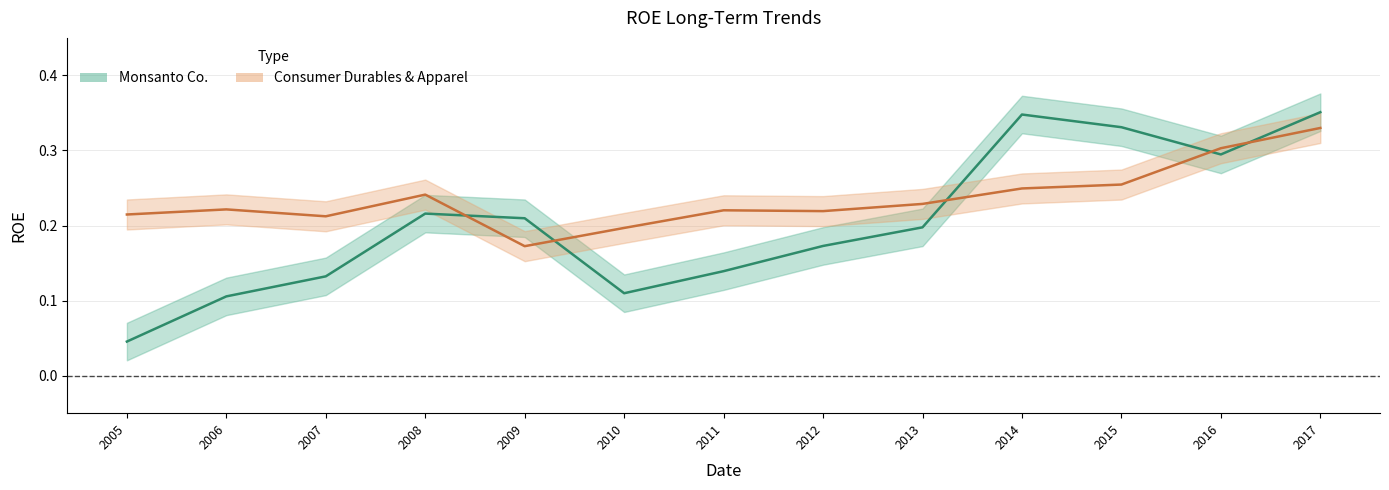

Does the chart have visible grid lines?

Yes